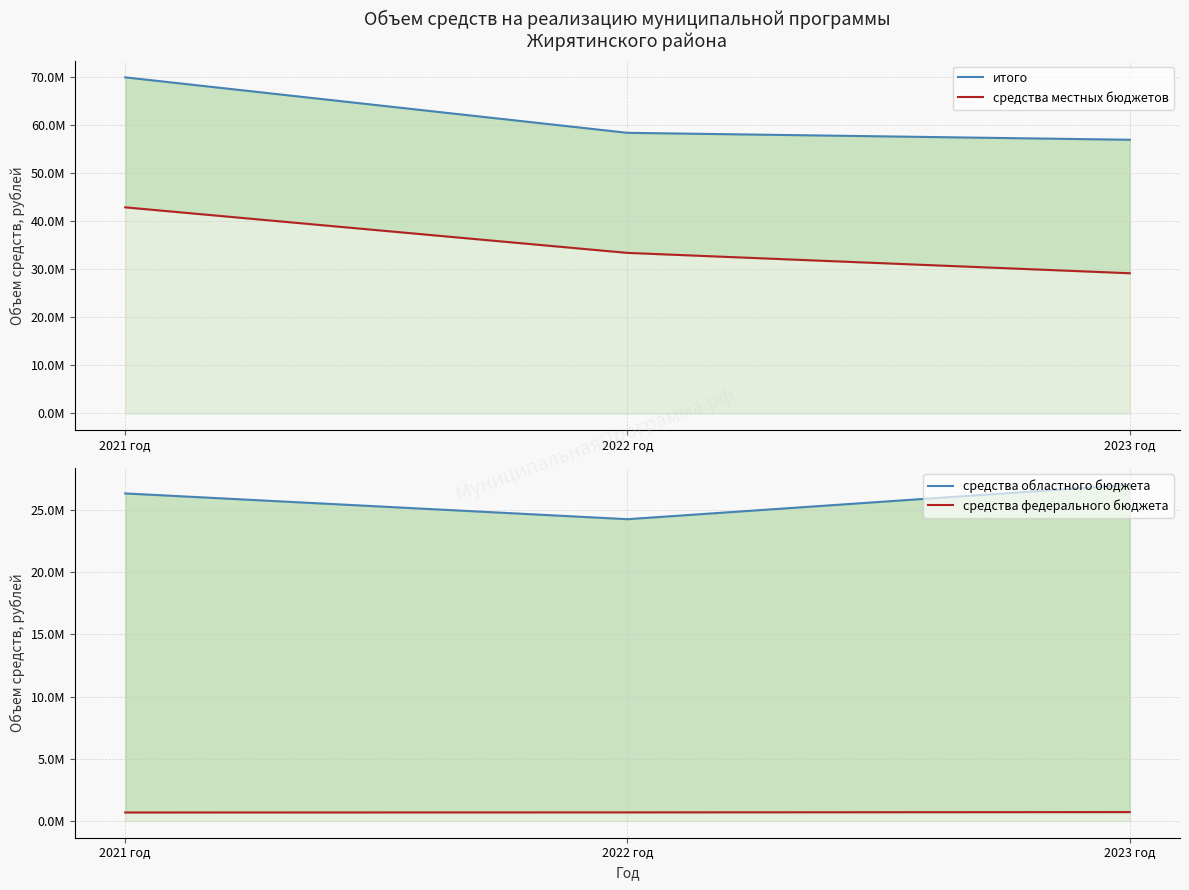

Rank the series by their average value, from highest to lowest.

итого, средства местных бюджетов, средства областного бюджета, средства федерального бюджета